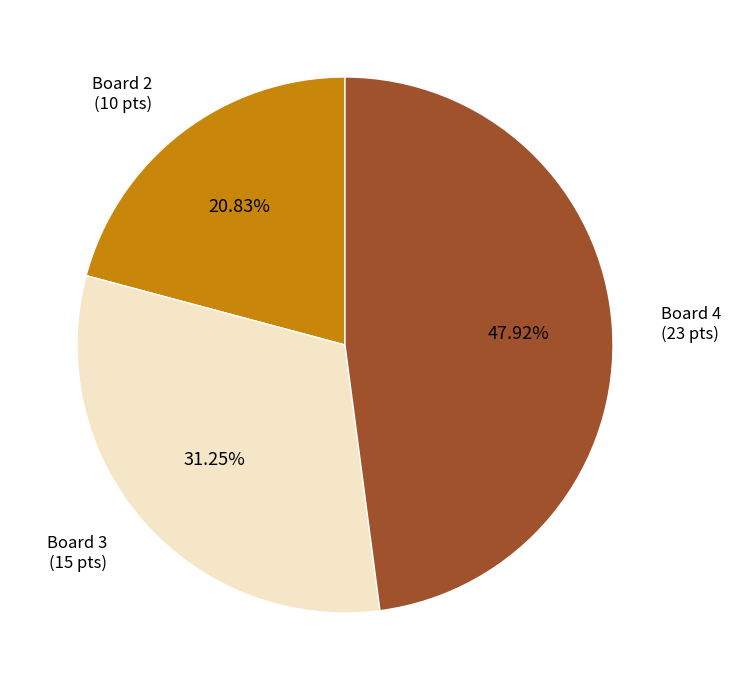

Which slice is the largest?

Board 4